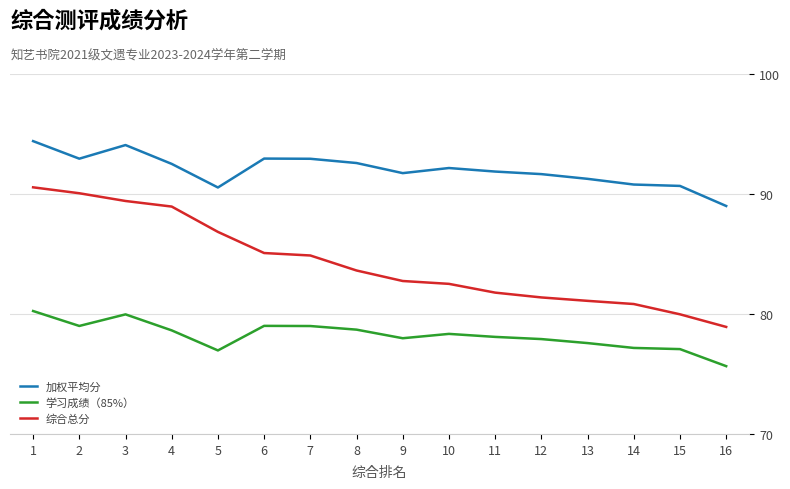

What is the spread (max minus min) of values at 9?

13.8